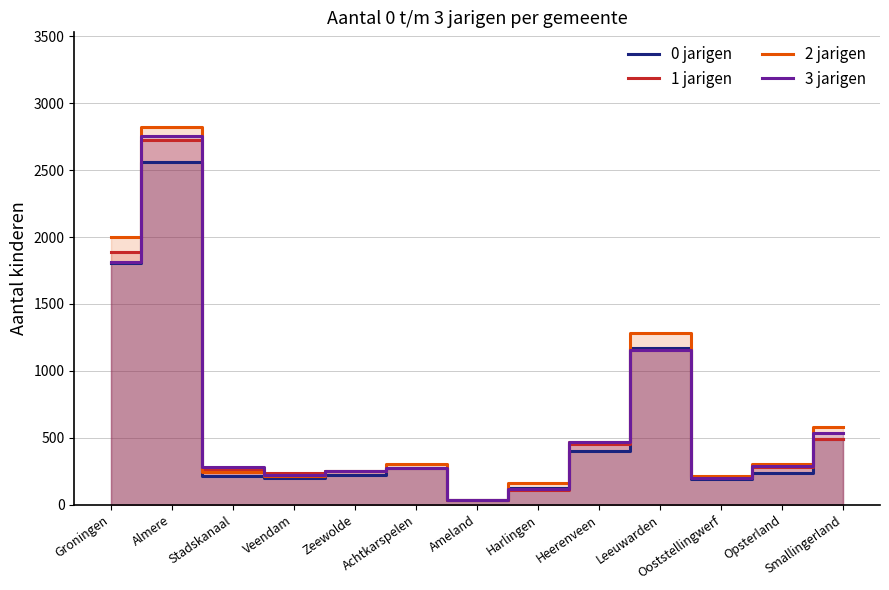

Which series has the largest total across all categories?

2 jarigen